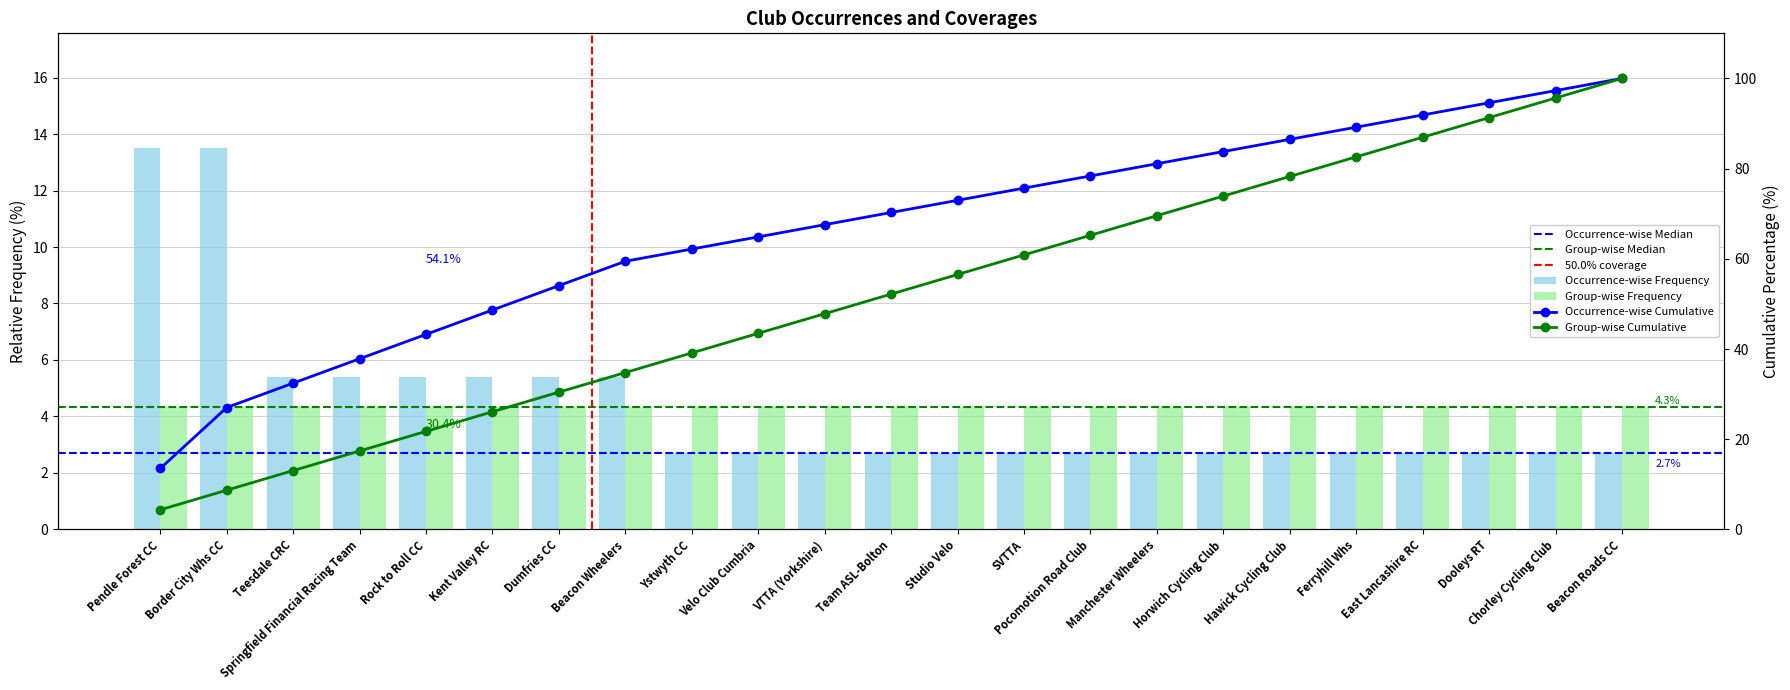

Reading left to right, list all the values displayed in this chart.

13.5	13.5	5.4	5.4	5.4	5.4	5.4	5.4	2.7	2.7	2.7	2.7	2.7	2.7	2.7	2.7	2.7	2.7	2.7	2.7	2.7	2.7	2.7